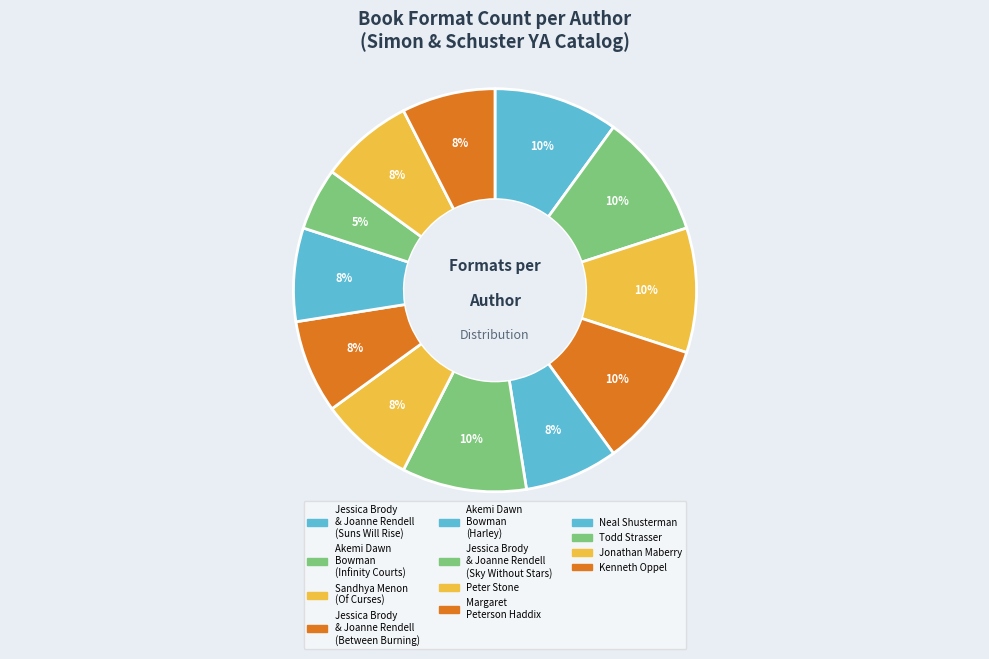

How many segments does this pie chart have?

12